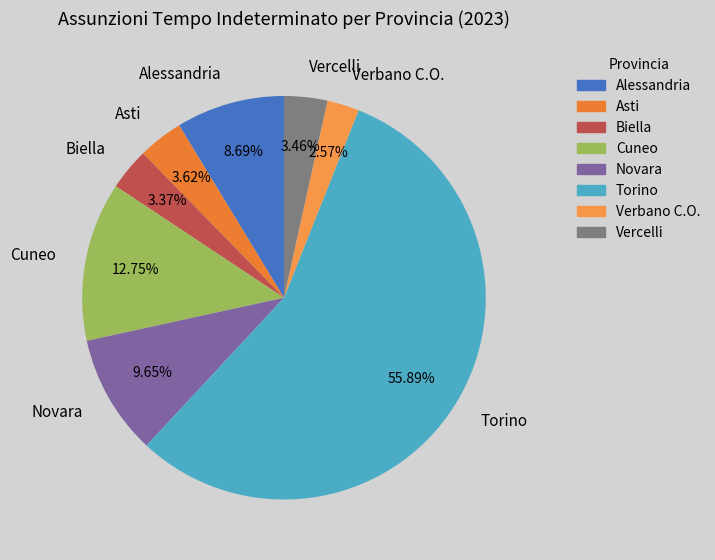

What percentage is the Vercelli slice, to the nearest percent?

3%